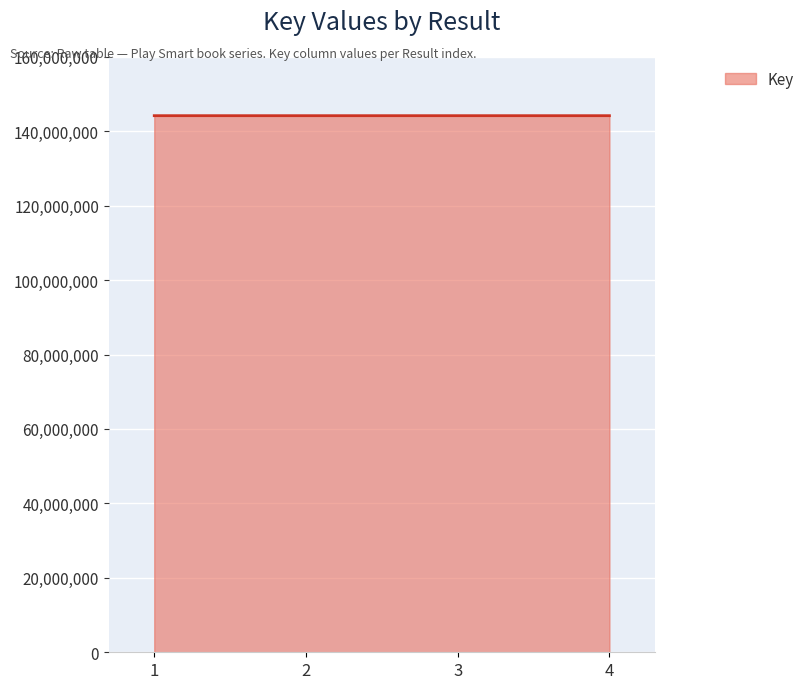

What is the change in value from 2 to 4?

-630